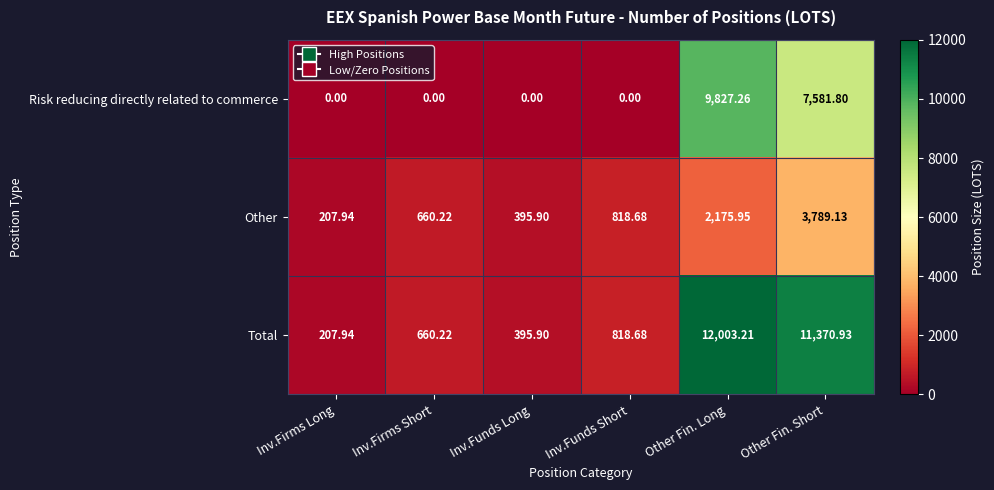

At Other Fin. Short, list the series in order from largest to smallest.

Total, Risk reducing directly related to commerce, Other